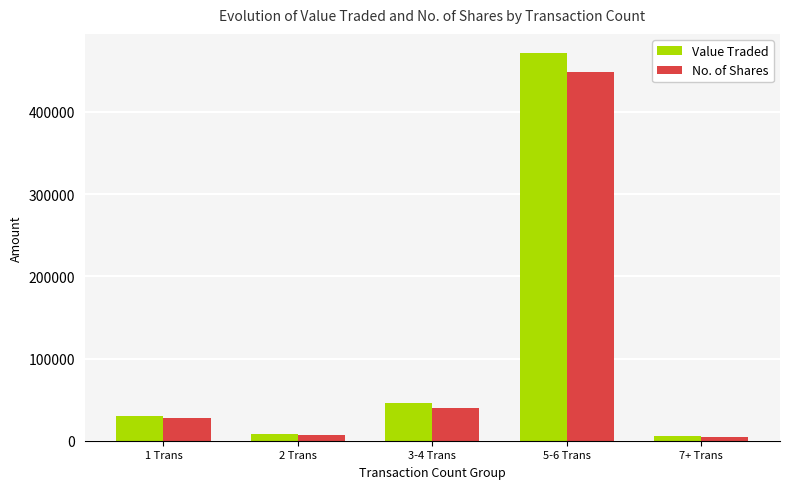

What is the difference between the highest and lowest values at 1 Trans?

3143